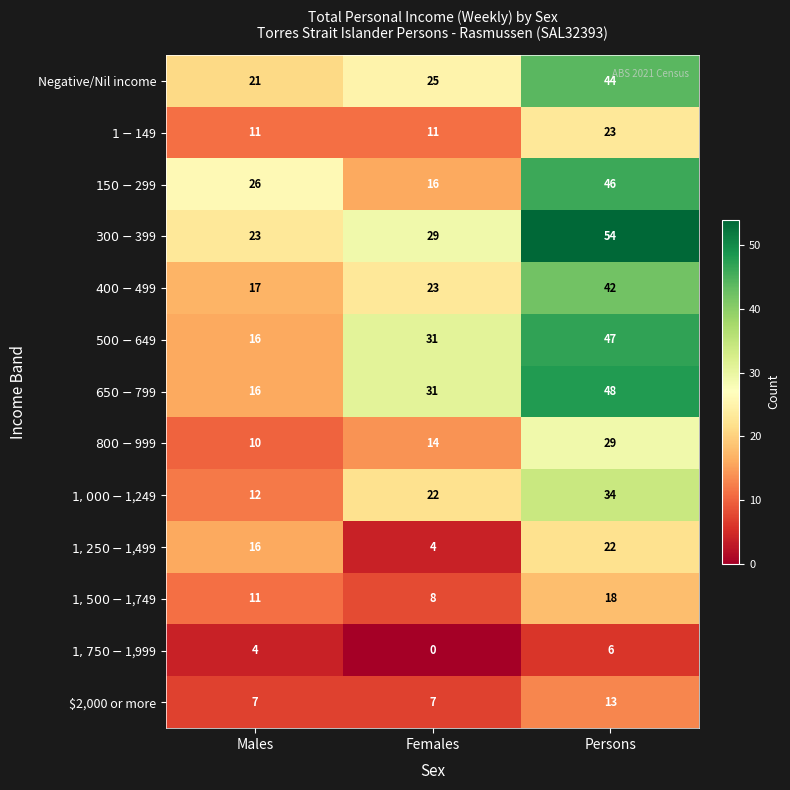

Where is Negative/Nil income nearest to the value 32?

Females